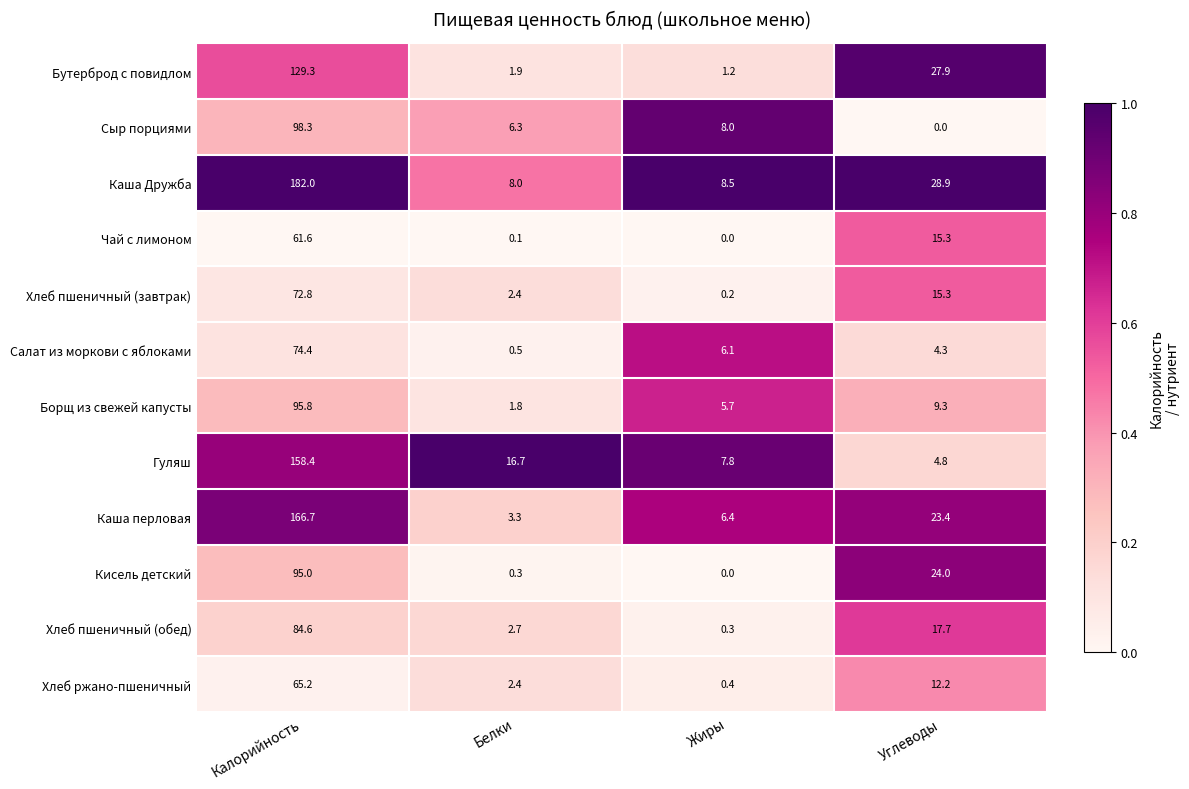

What is the spread (max minus min) of values at Углеводы?

28.9